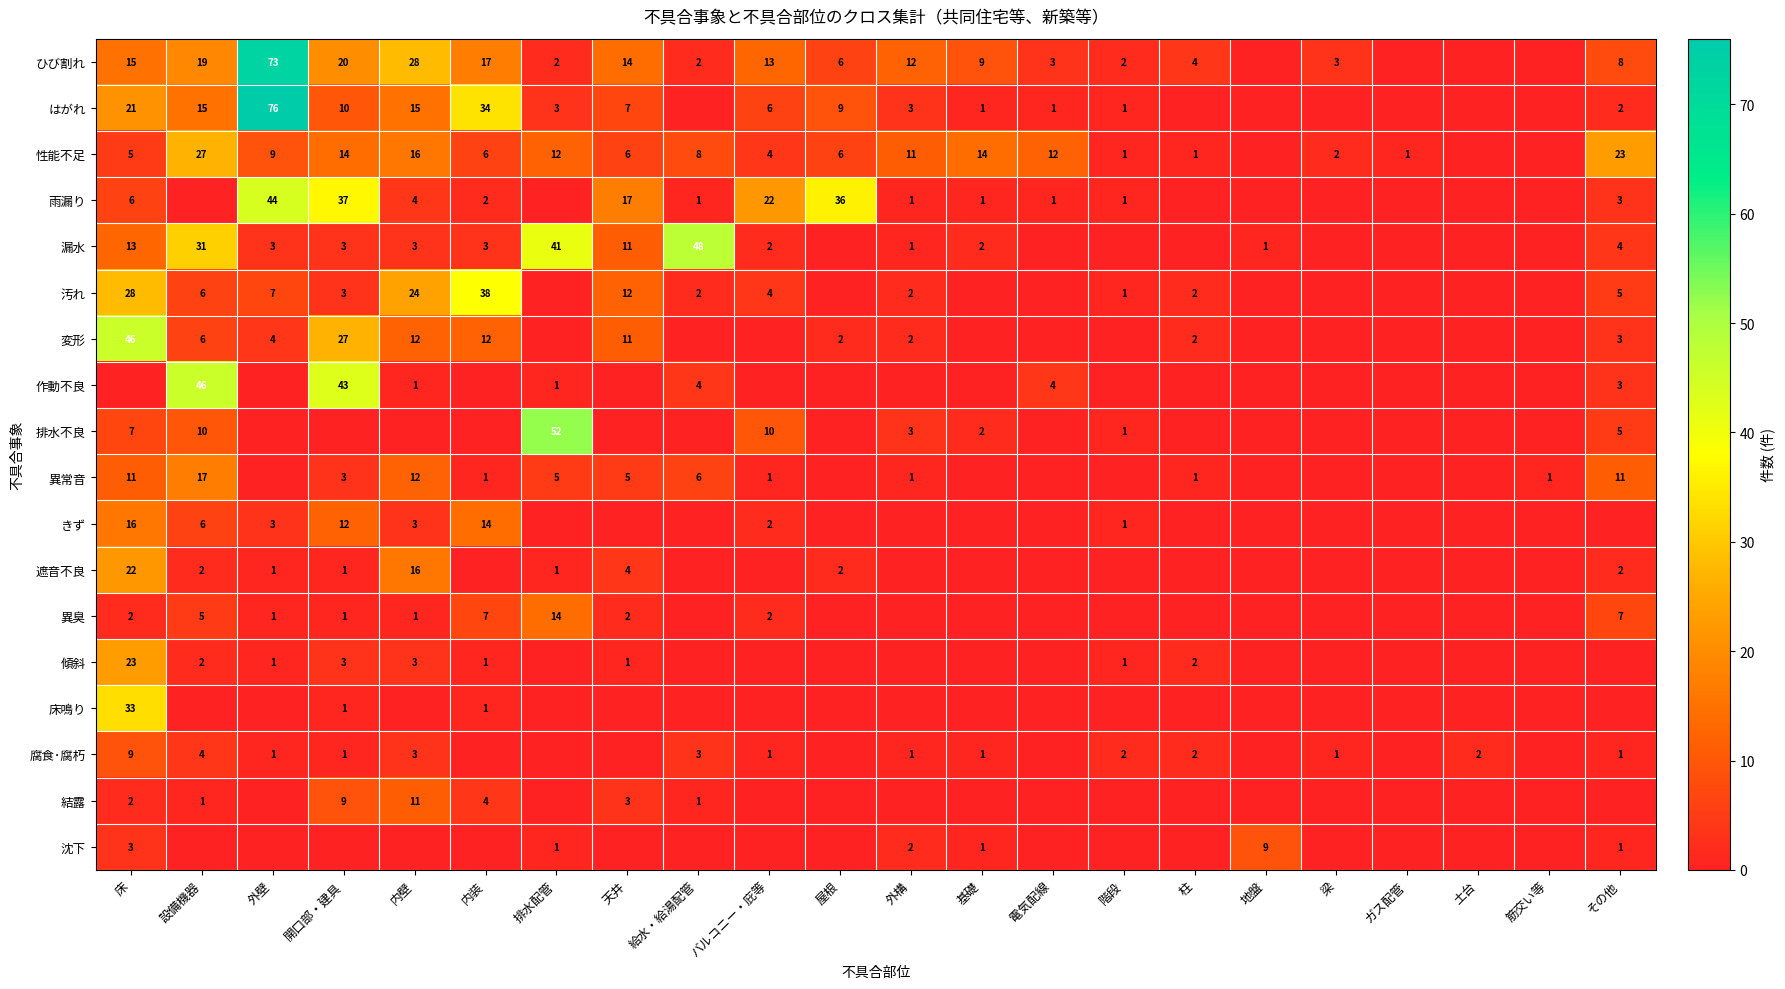

What is the difference between the 雨漏り values at 床 and 天井?

11